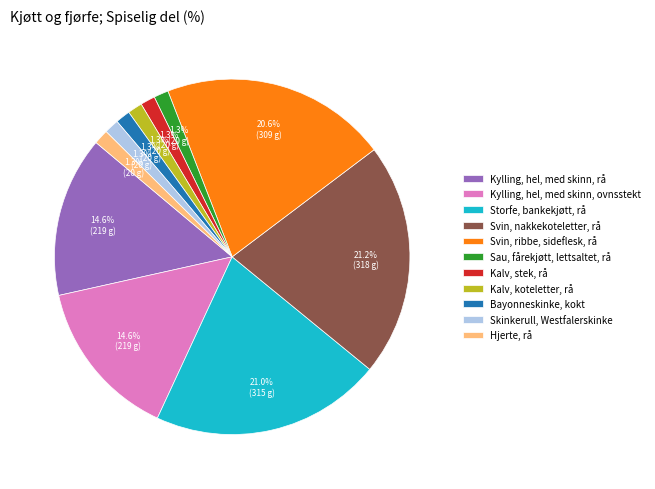

Which has a higher value, Kylling, hel, med skinn, rå or Sau, fårekjøtt, lettsaltet, rå?

Kylling, hel, med skinn, rå